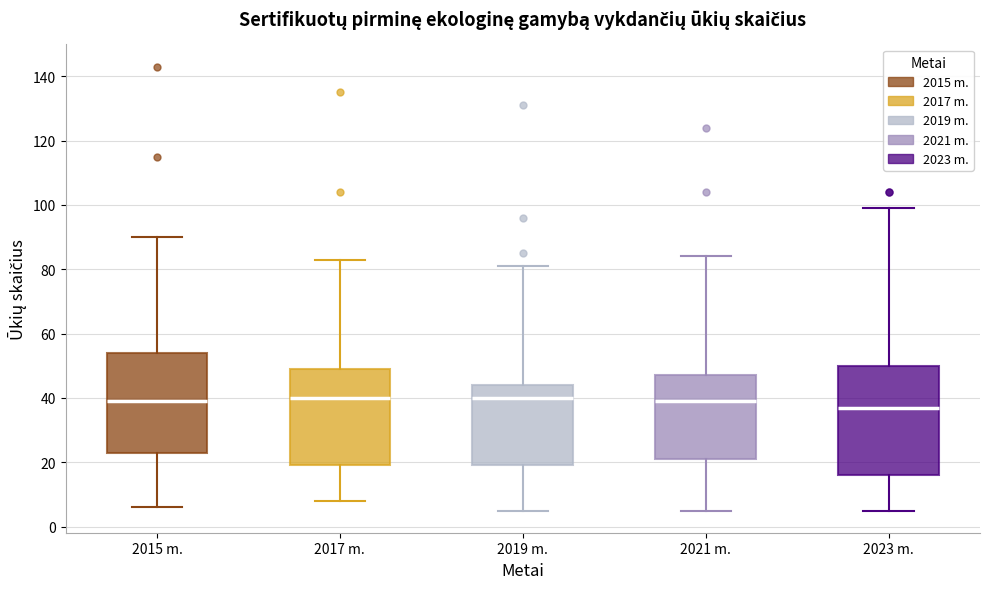

Where is the lower edge of the box for 2021 m. on the y-axis? The values are not printed on the chart, so give them approximately, as read against the axis.

22